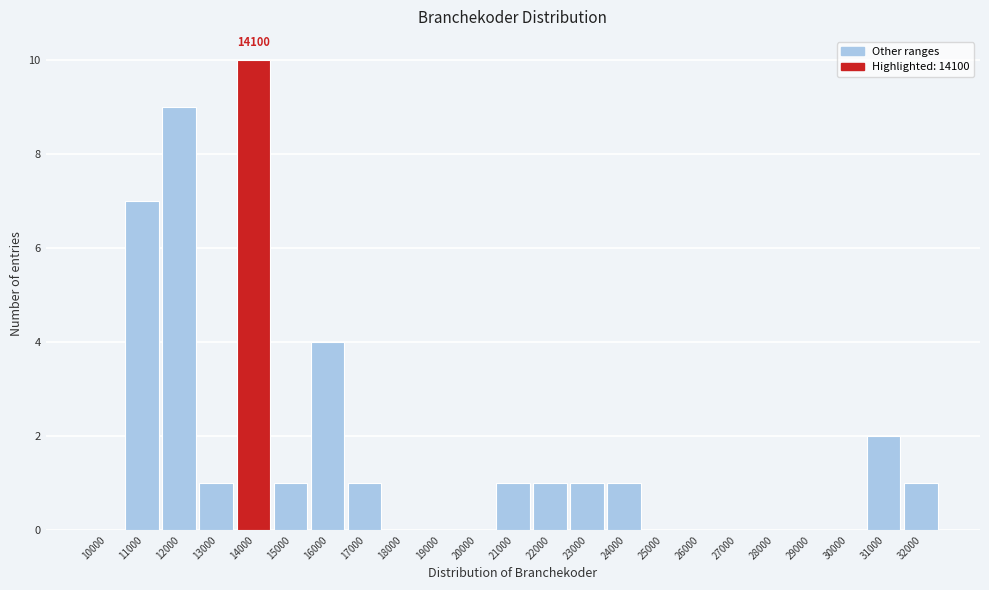

Reading left to right, transcribe all the data shown in this chart.

10000=0	11000=7	12000=9	13000=1	14000=10	15000=1	16000=4	17000=1	18000=0	19000=0	20000=0	21000=1	22000=1	23000=1	24000=1	25000=0	26000=0	27000=0	28000=0	29000=0	30000=0	31000=2	32000=1